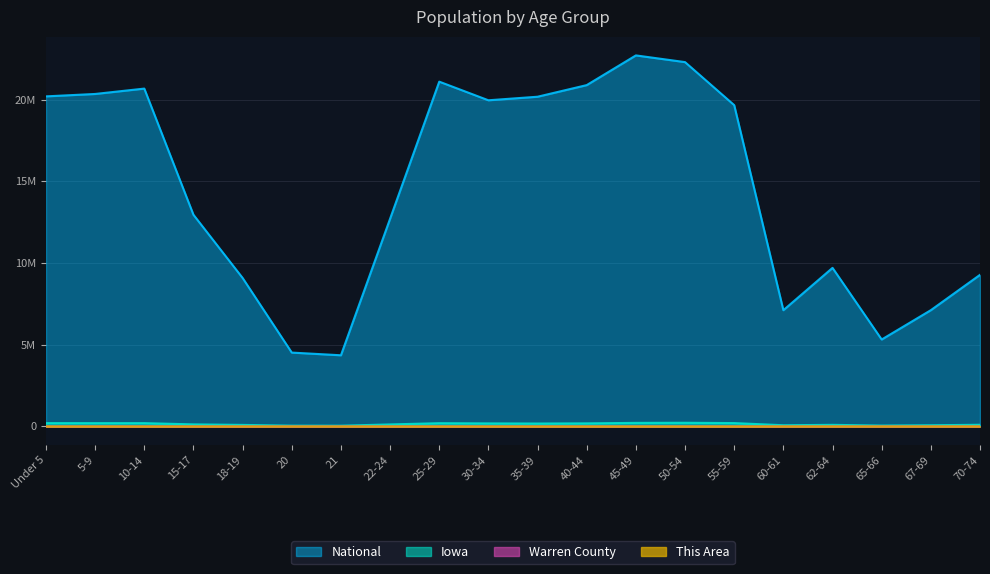

What is the total value across all series at 50-54?

22524822